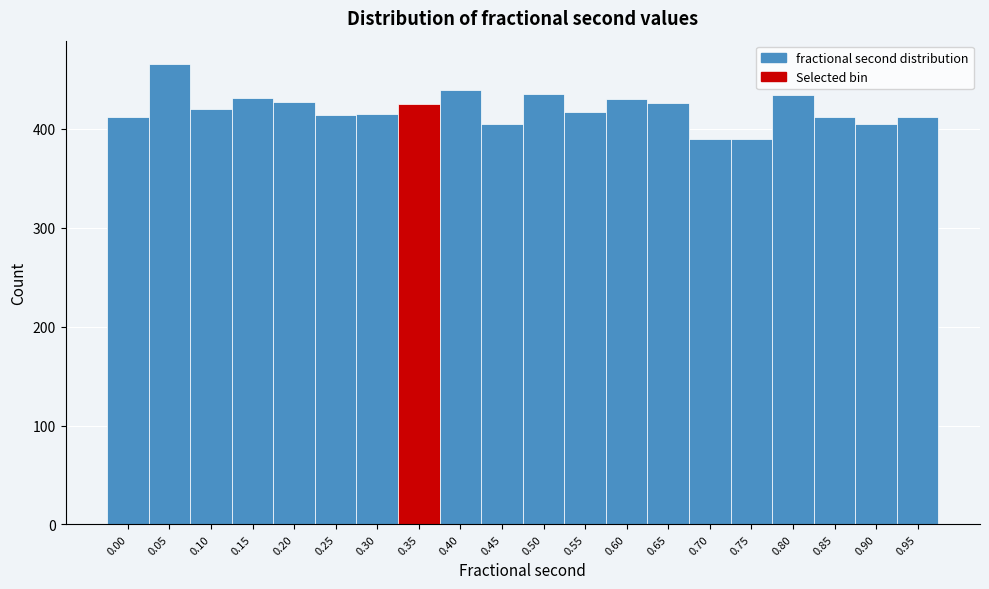

Which has a higher value, 0.00 or 0.65?

0.65